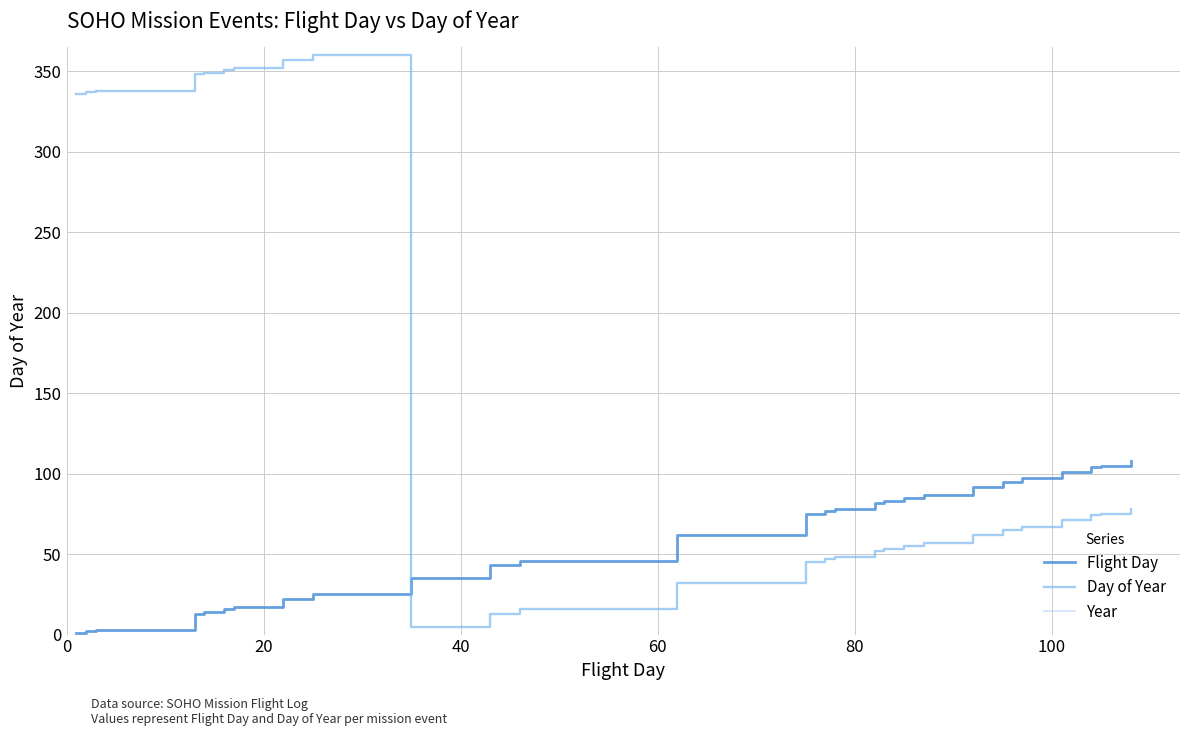

What is the value of the Year point at the 7th from the left?

1995